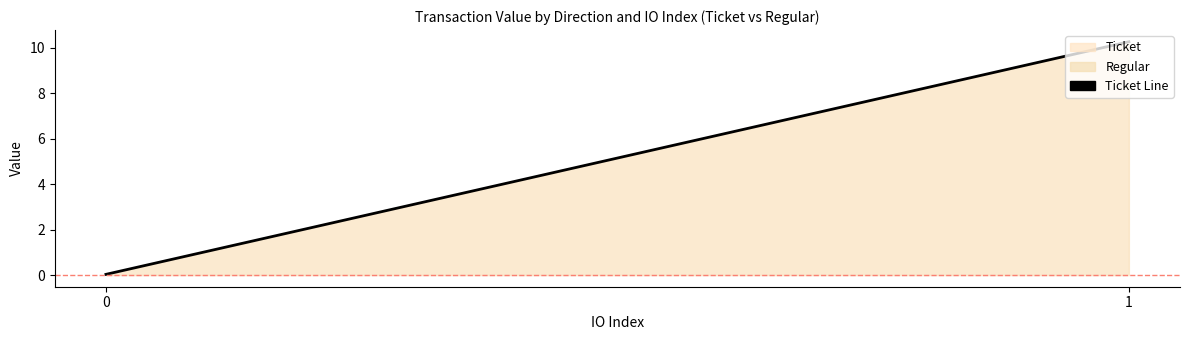

What is the value of the 2nd point from the left?

10.3